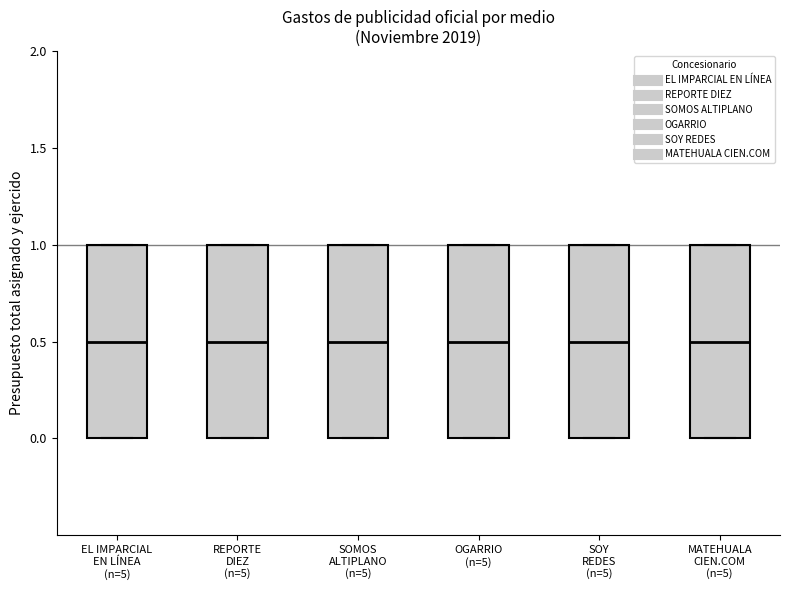

Where does the median line of the box for SOMOS ALTIPLANO (n=5) sit on the y-axis? The values are not printed on the chart, so give them approximately, as read against the axis.

0.5